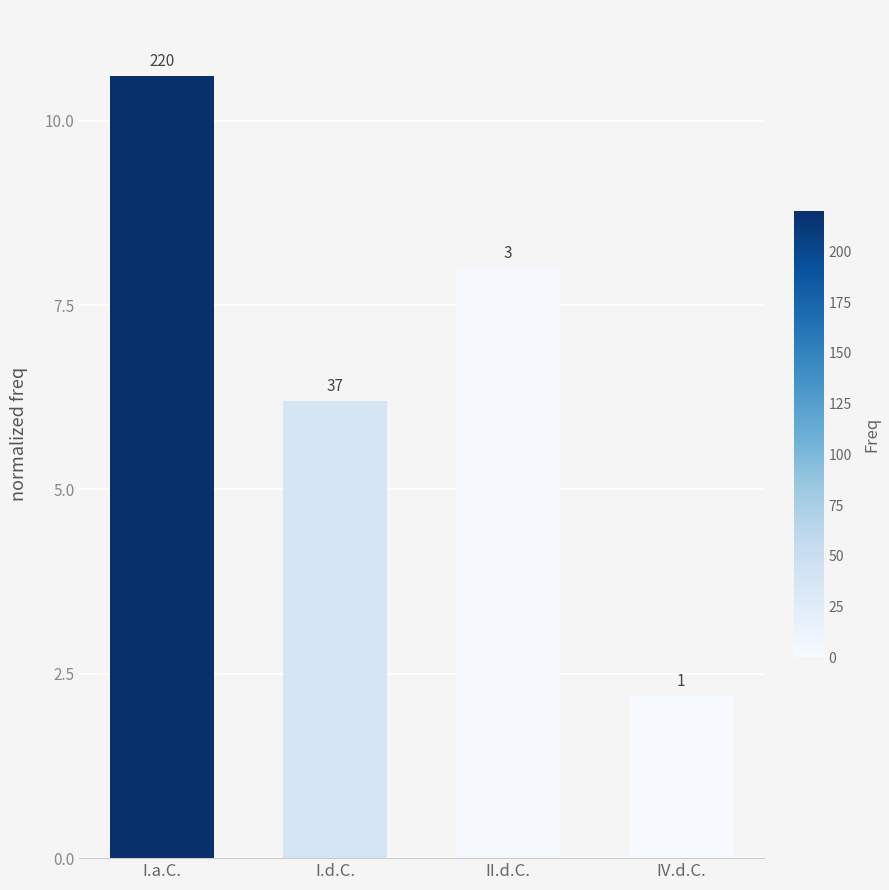

What is the label of the 2nd bar from the right?

II.d.C.